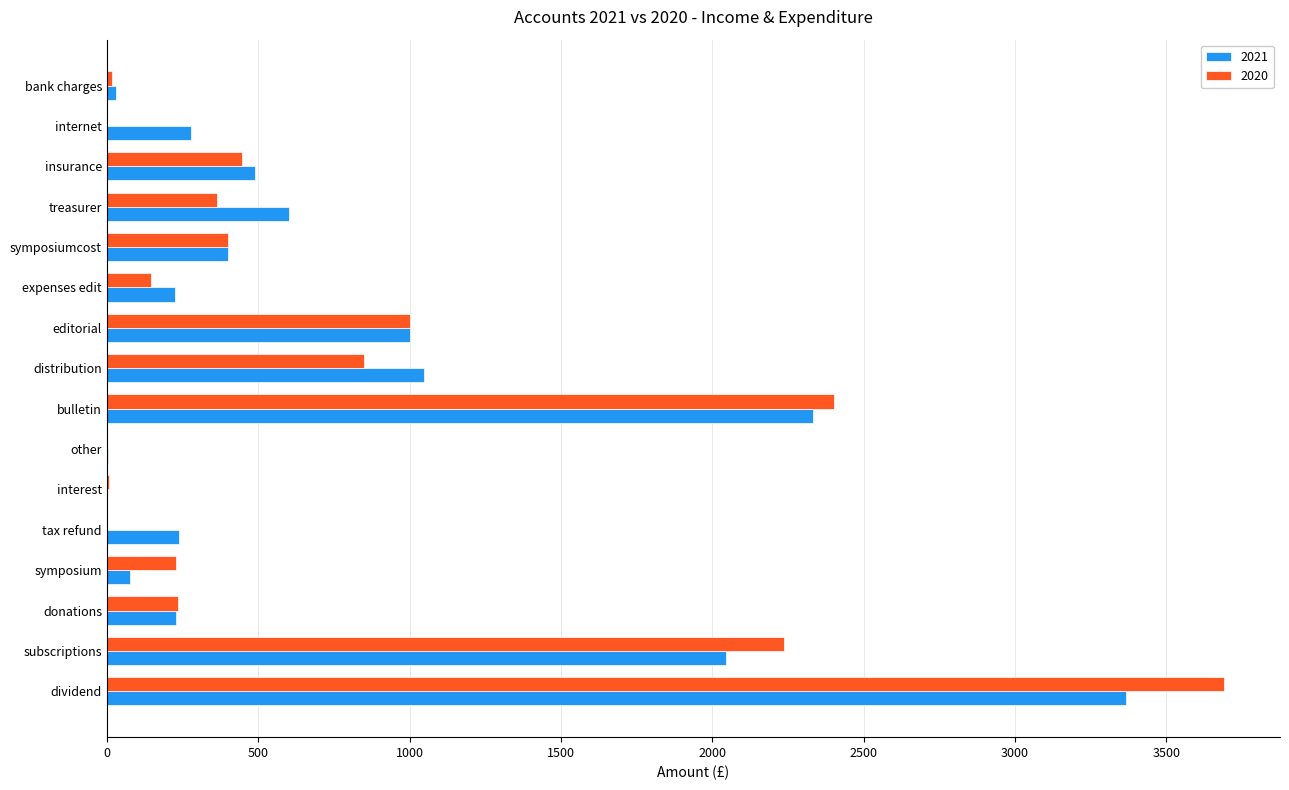

At which category is the sum across all series the highest?

dividend